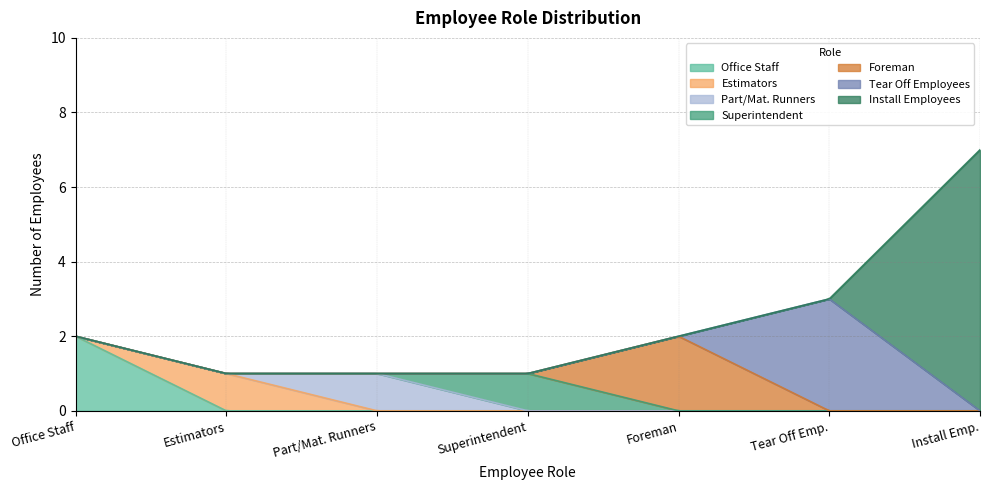

True or false: Install Employees and Foreman cross at least once.

False